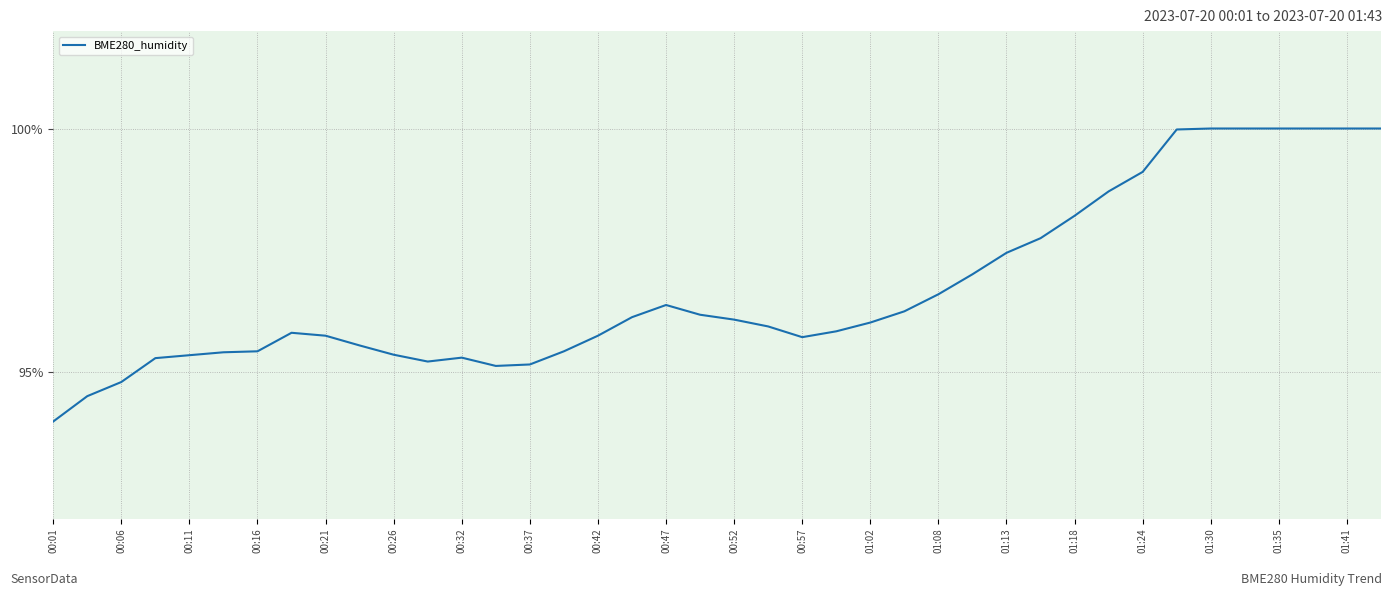

How many lines are shown in the chart?

1